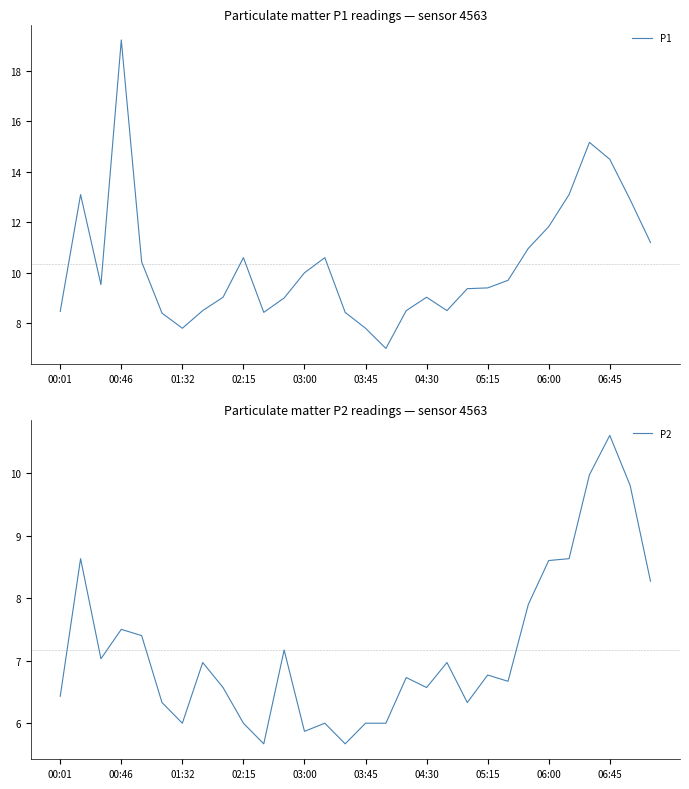

What are all the series names shown in the legend?

P1, P2